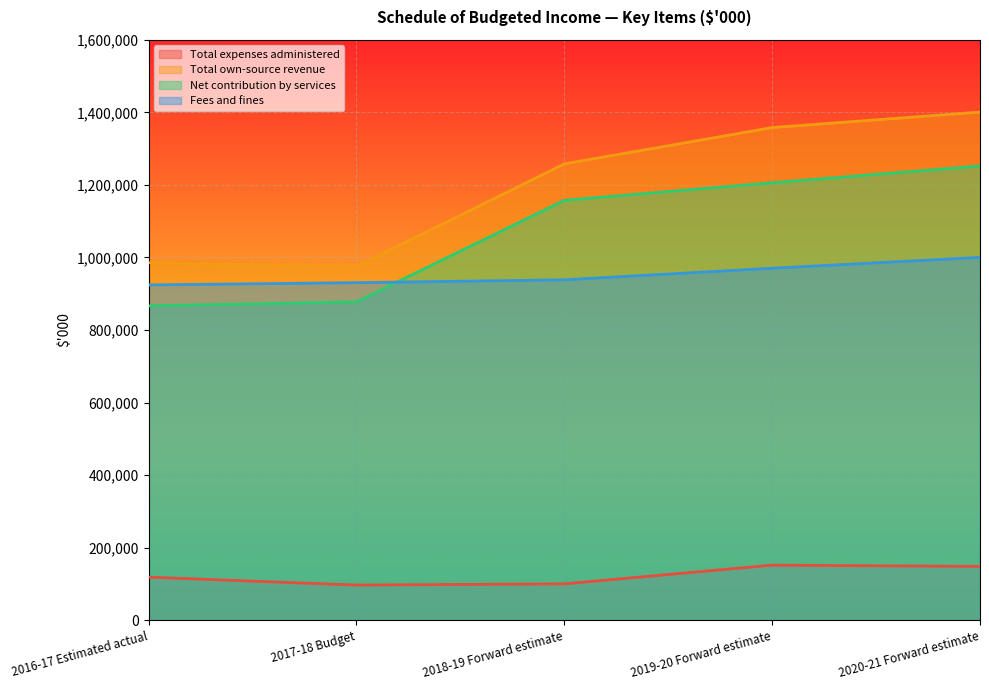

Rank the series at 2020-21 Forward estimate from highest to lowest value.

Total own-source revenue, Net contribution by services, Fees and fines, Total expenses administered